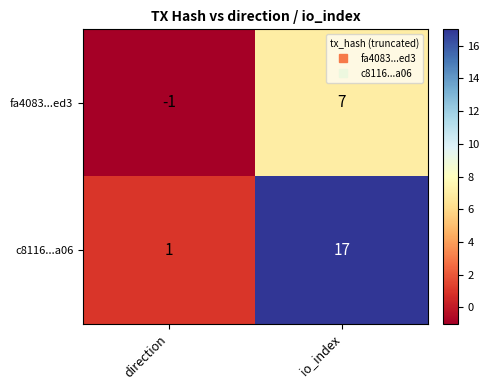

Which category has the highest value in the fa4083...ed3 series?

io_index